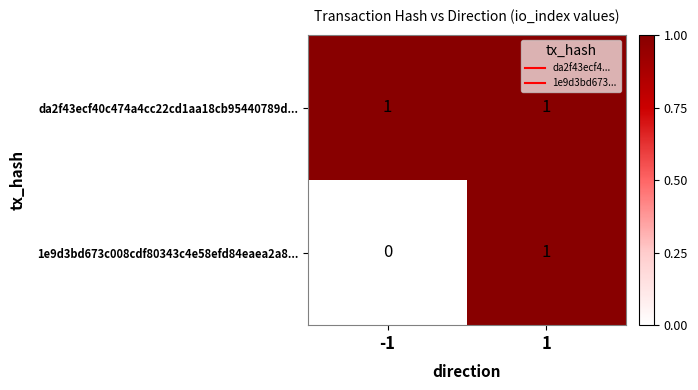

Is the value of 1e9d3bd673c008cdf80343c4e58efd84eaea2a8... at -1 greater than the value of da2f43ecf40c474a4cc22cd1aa18cb95440789d... at -1?

No